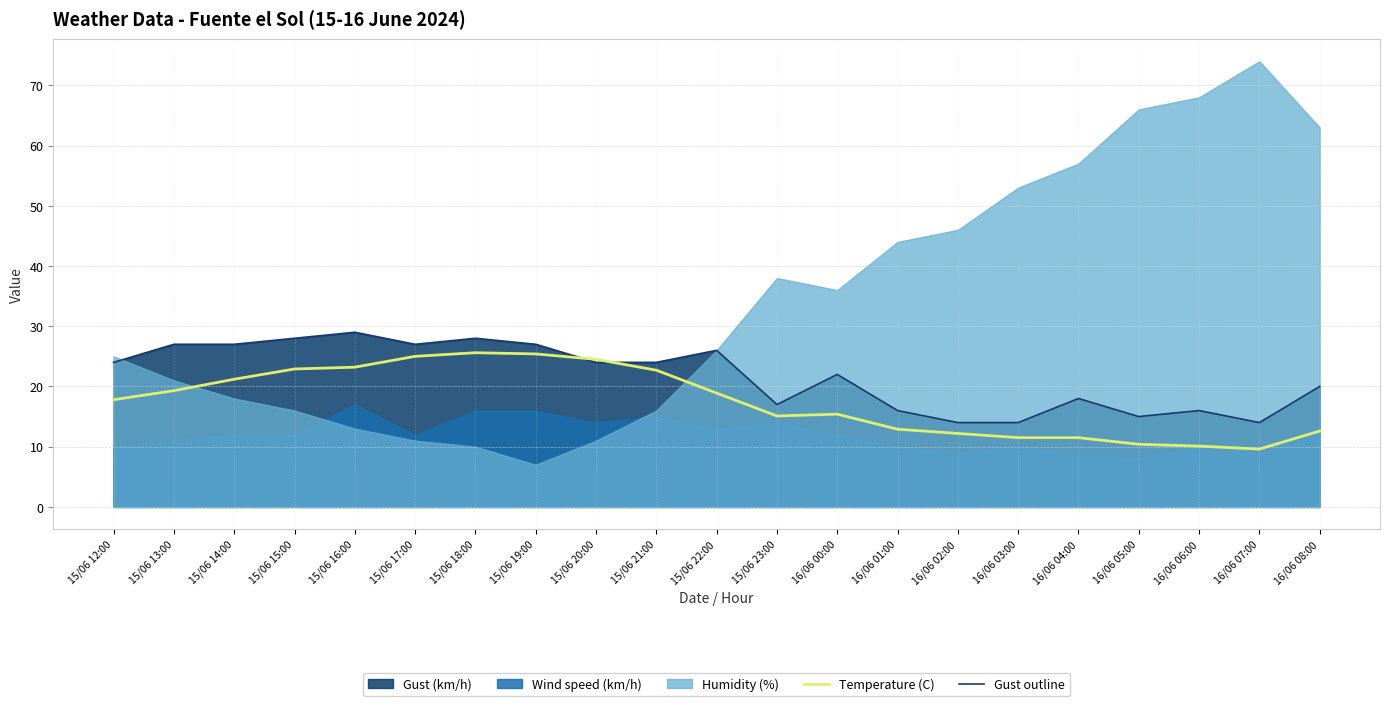

Is it true that Temperature (C) equals 12.2 at 16/06 02:00?

True